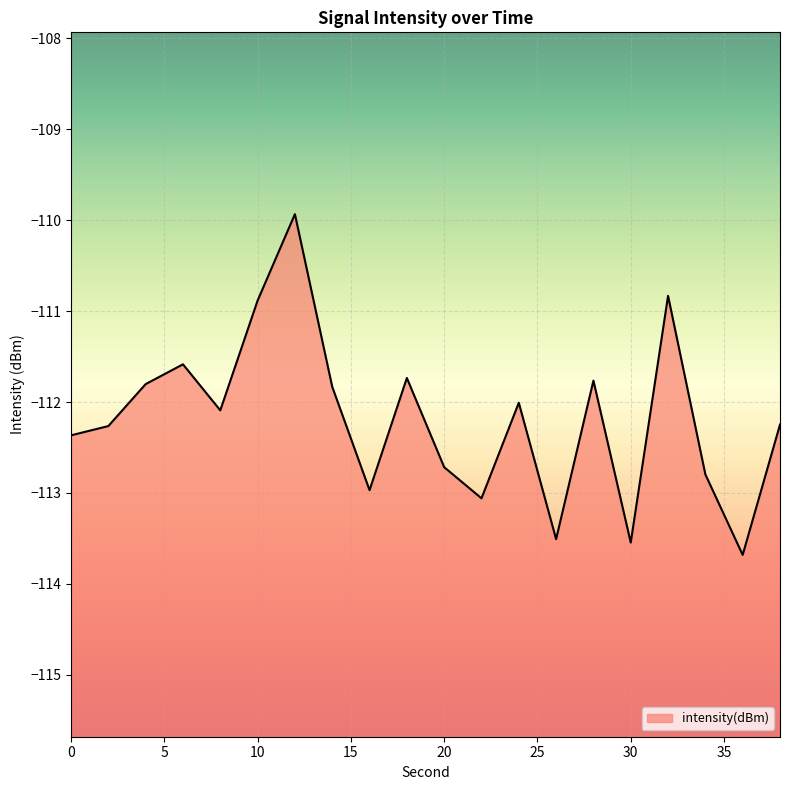

What is the difference between the values at 12 and 14?

1.9